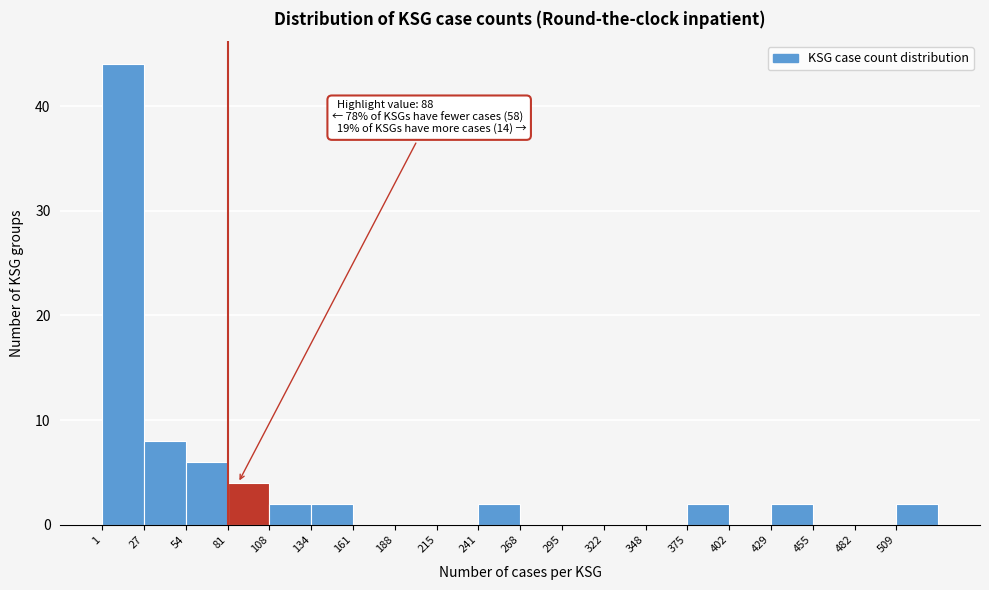

Over which range of the x-axis is the bar tallest?

0 to 30